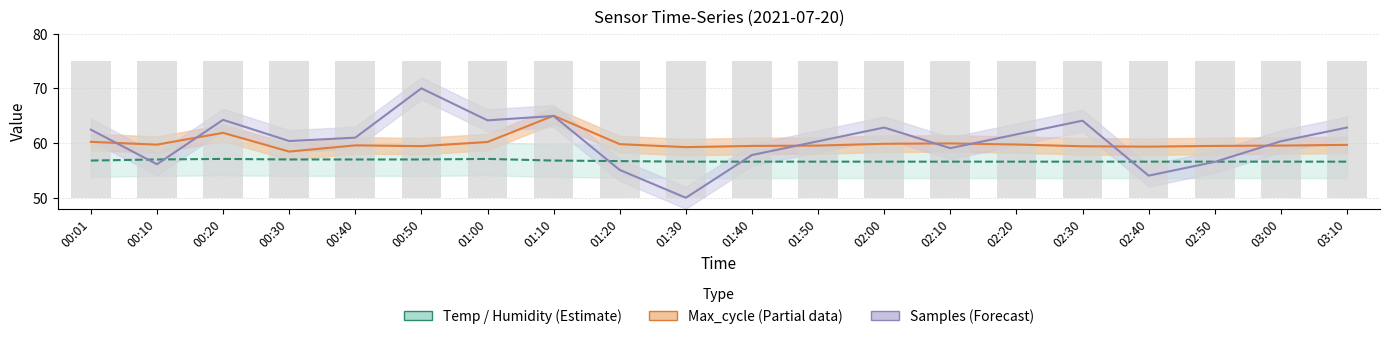

Which category has the highest value in the Samples series?

00:50